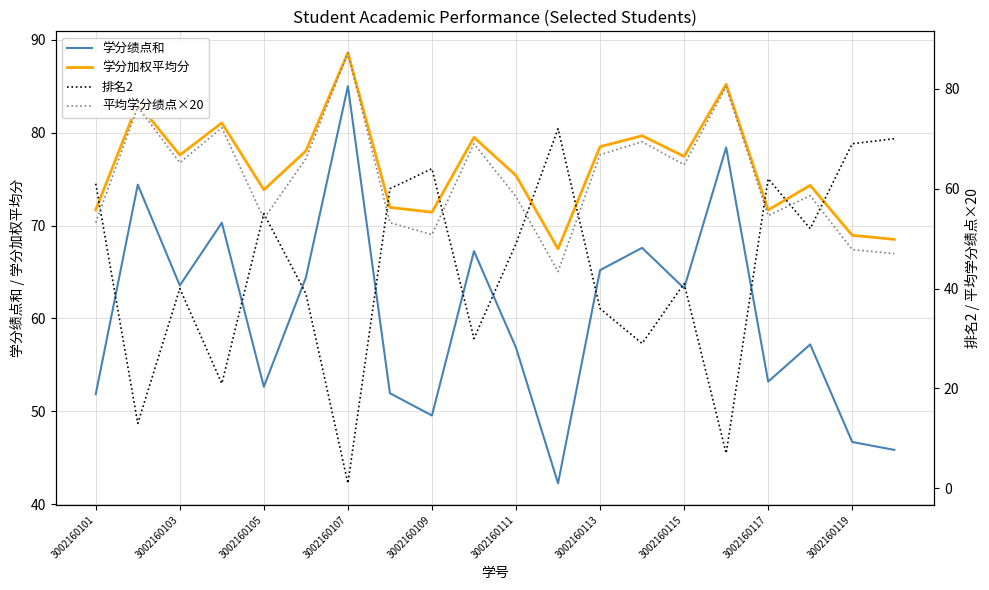

True or false: 学分绩点和 and 学分加权平均分 intersect in this chart.

False